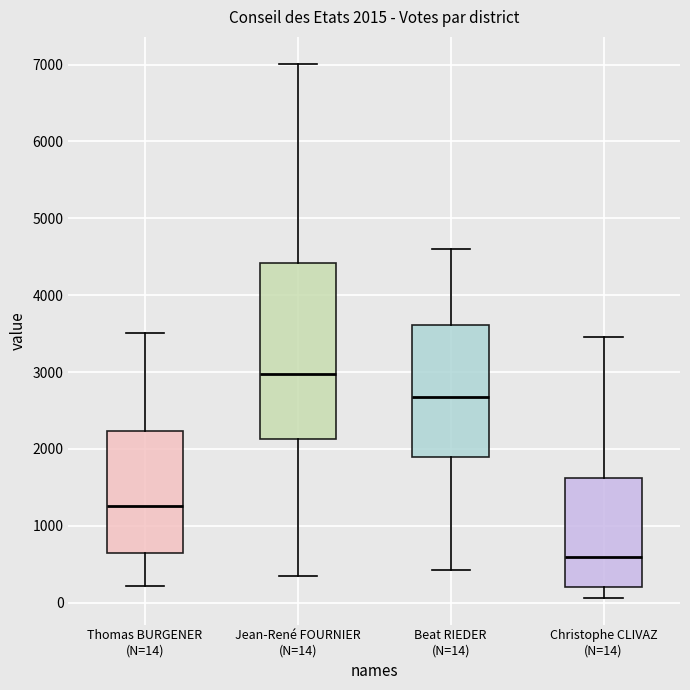

Which box has the highest median line?

Jean-René FOURNIER (N=14)